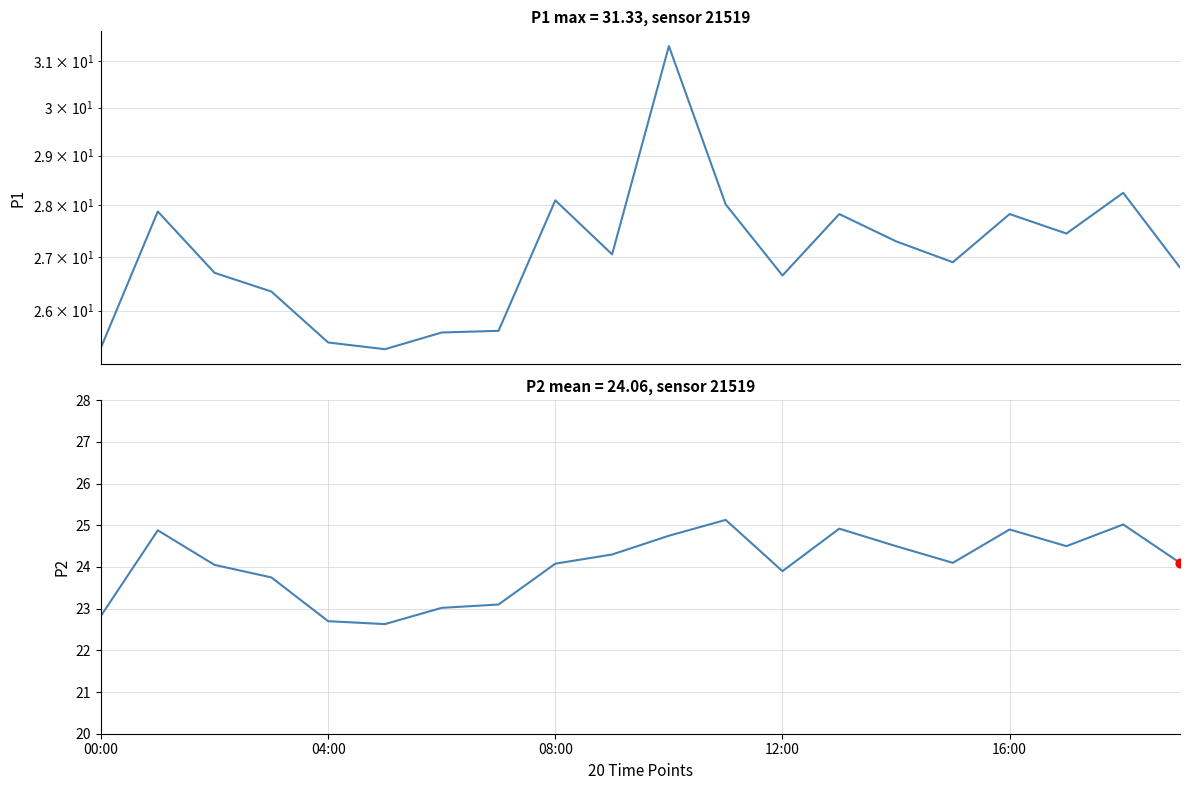

Which series has the largest Y range (max minus min)?

P1